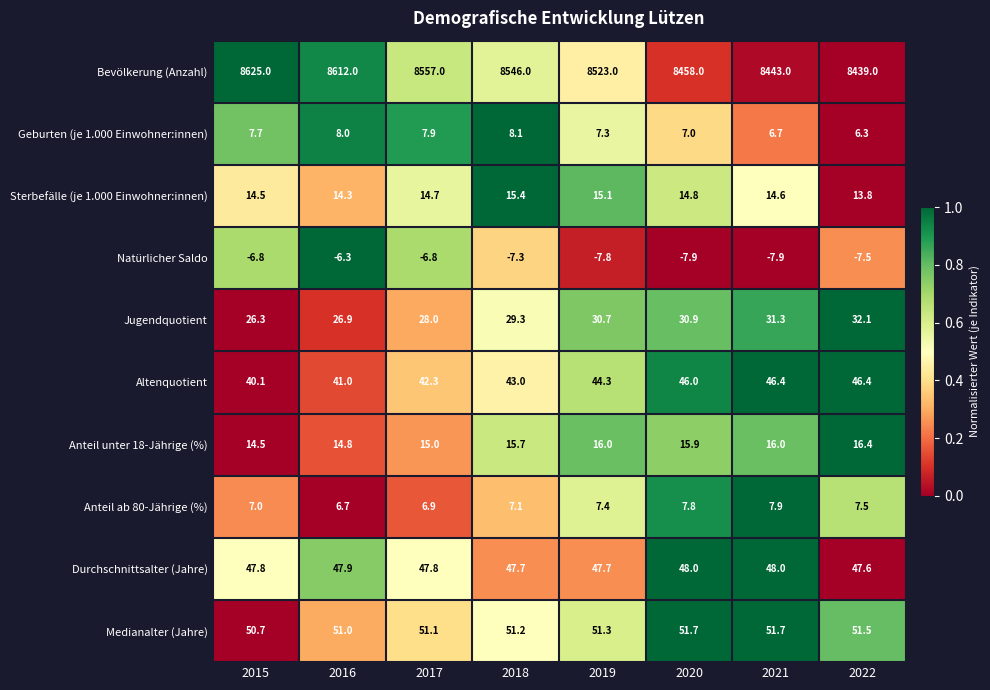

Is it true that Bevölkerung (Anzahl) equals 8458.0 at 2020?

True